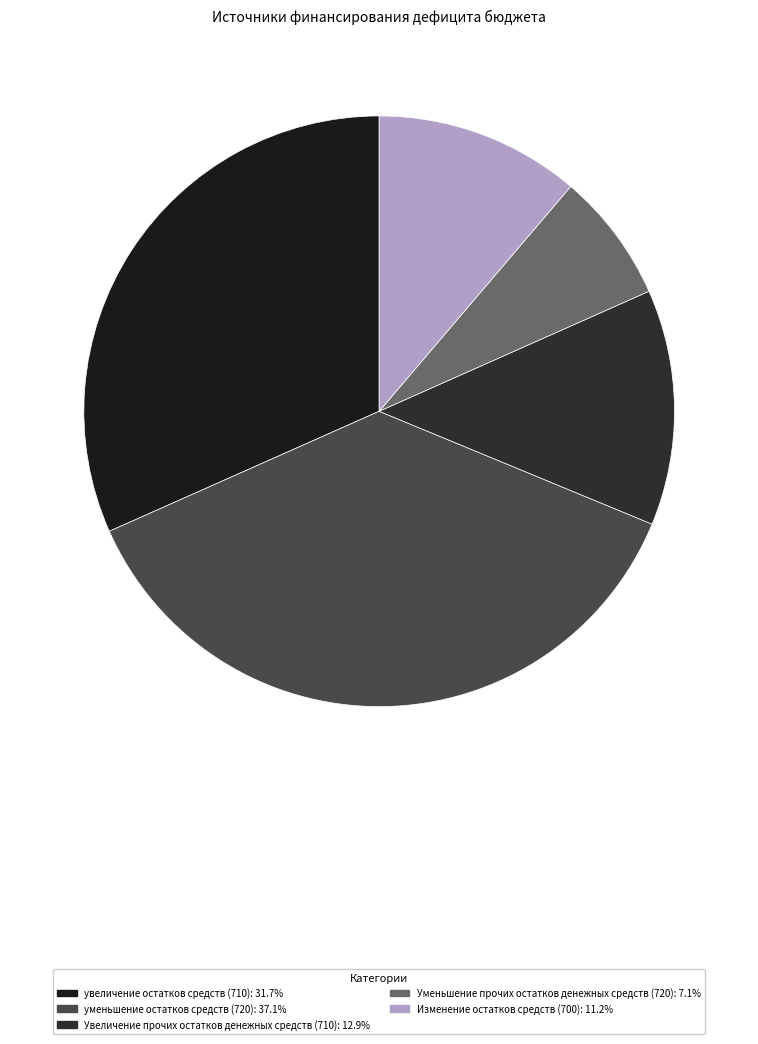

Is Увеличение прочих остатков денежных средств (710) the majority of the pie?

No